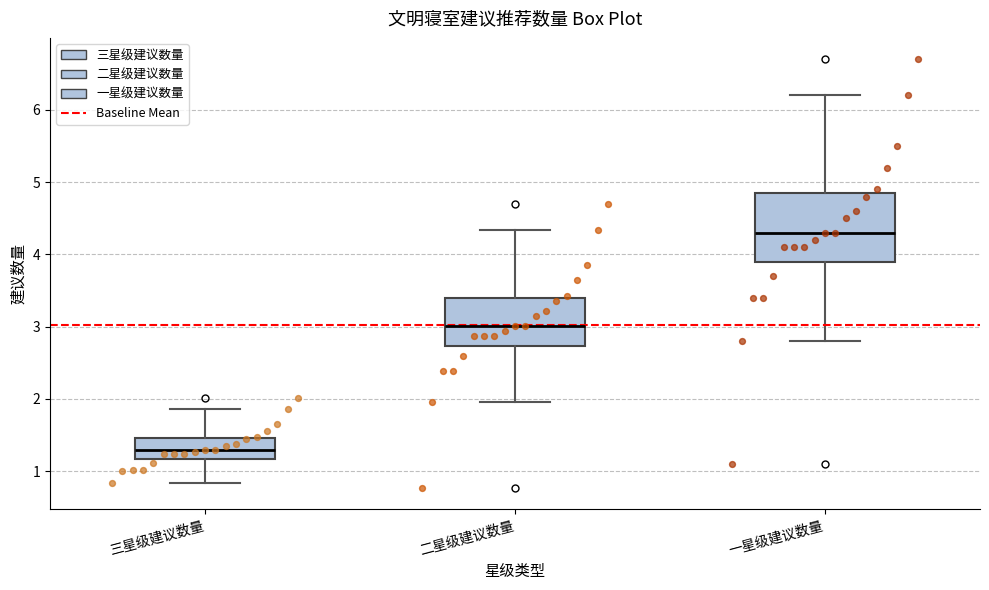

Where does the upper whisker of the box for 一星级建议数量 end on the y-axis? The values are not printed on the chart, so give them approximately, as read against the axis.

6.2